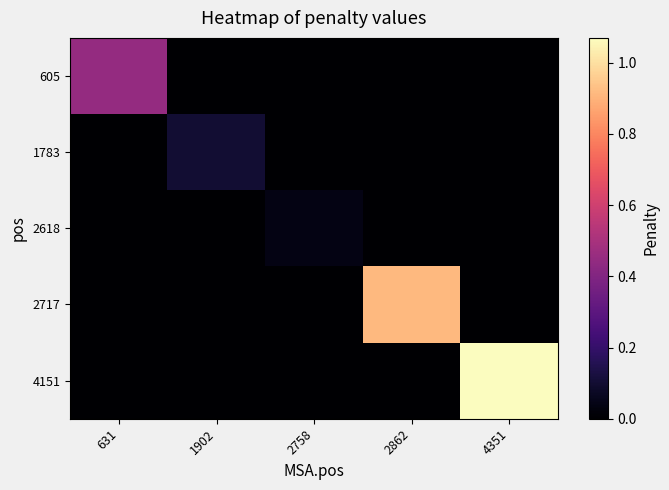

Which label corresponds to the smallest value in the chart?

1902